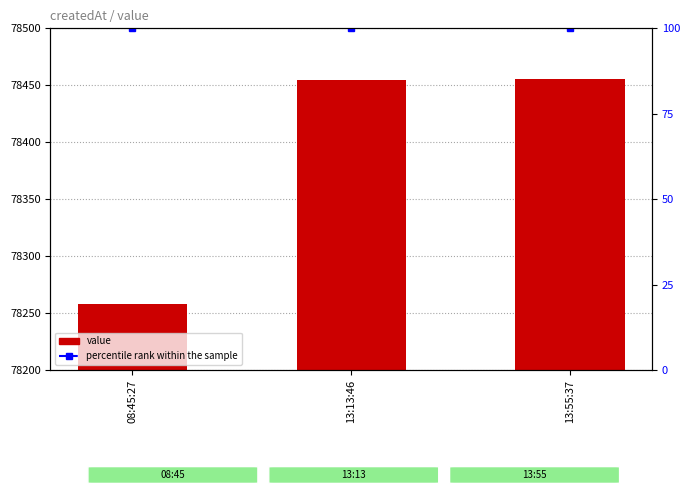

What is the sum of all percentile rank within the sample values?

300.0